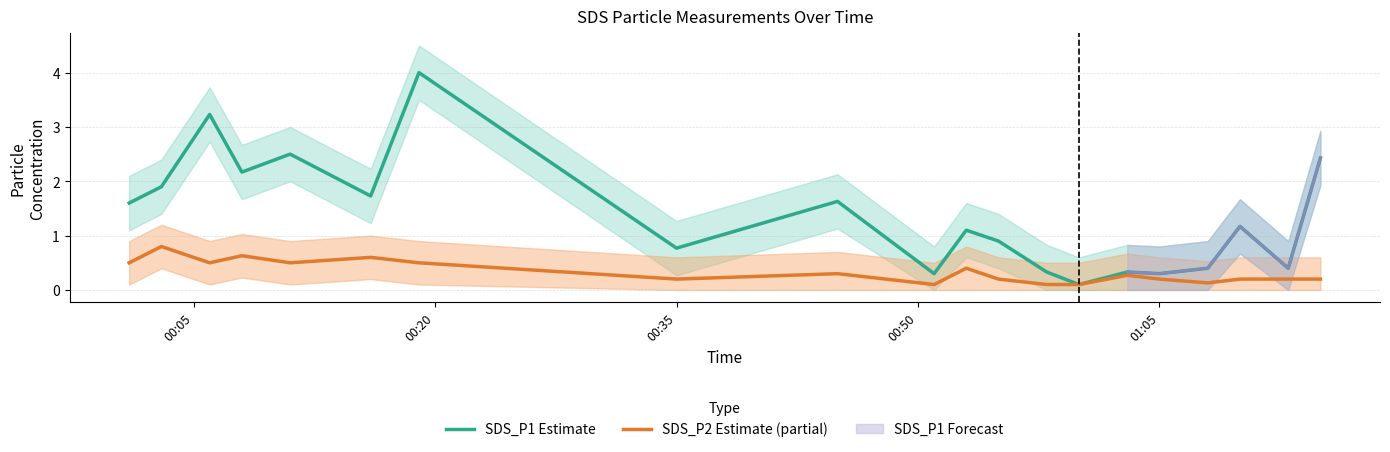

What is the minimum value for SDS_P1 Estimate?

0.1